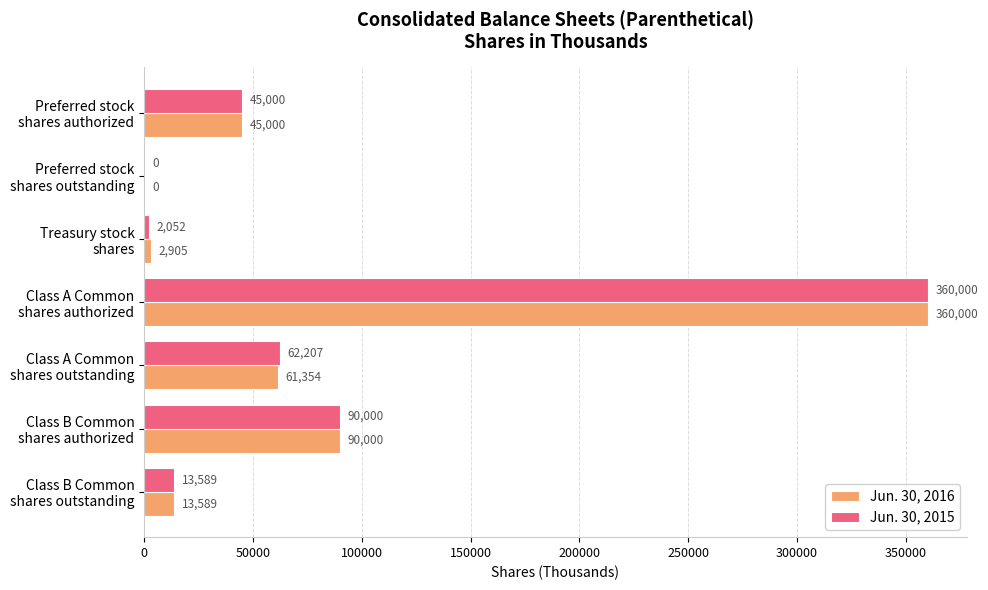

Which category has the highest value across all series?

Class A Common
shares authorized